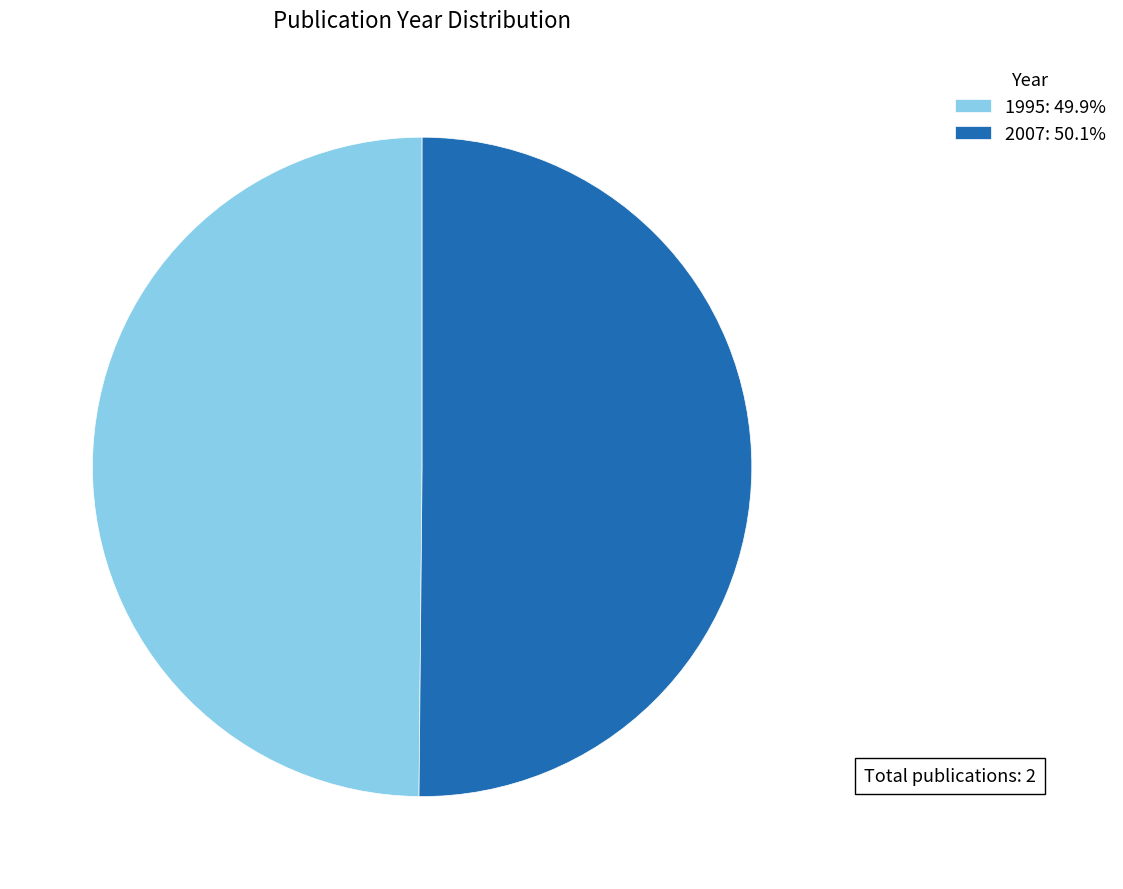

Combined, do 1995: 49.9% and 2007: 50.1% account for over 50%?

Yes